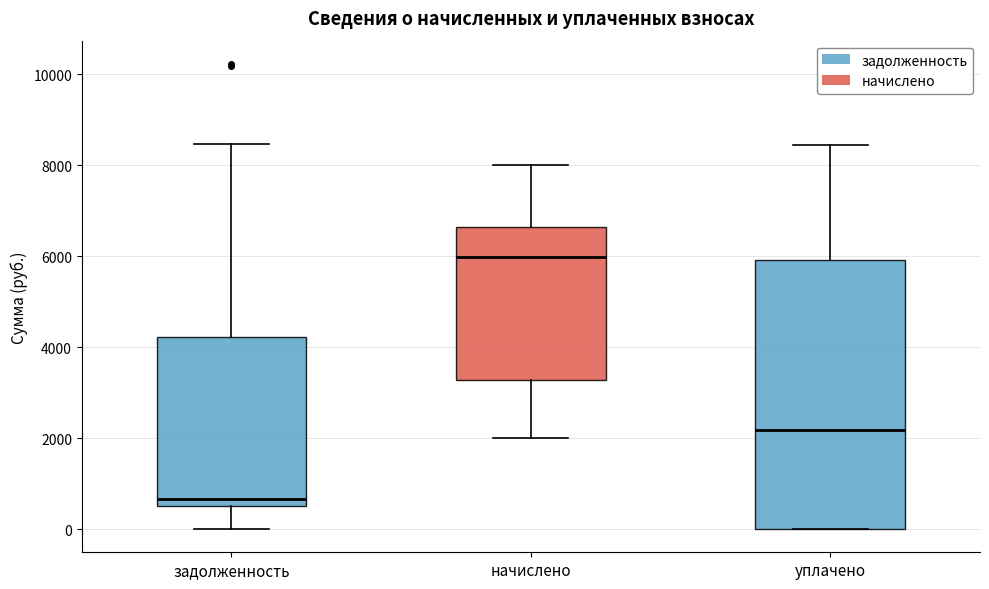

Which box's median line is the highest?

начислено